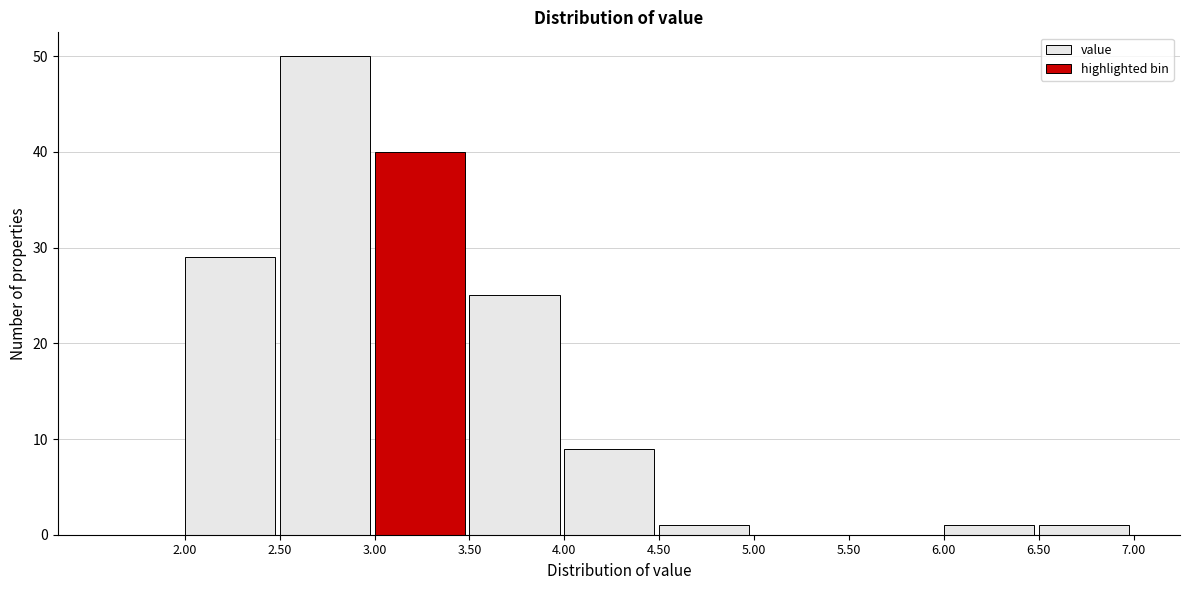

Reading left to right, transcribe this chart: for each bar, give the range it covers on the x-axis and its height. The values are not printed on the chart, so give them approximately, as read against the axis.

2.00 to 2.50: 29
2.50 to 3.00: 50
3.00 to 3.50: 40
3.50 to 4.00: 25
4.00 to 4.50: 9
4.50 to 5.00: 1
5.00 to 5.50: 0
5.50 to 6.00: 0
6.00 to 6.50: 1
6.50 to 7.00: 1